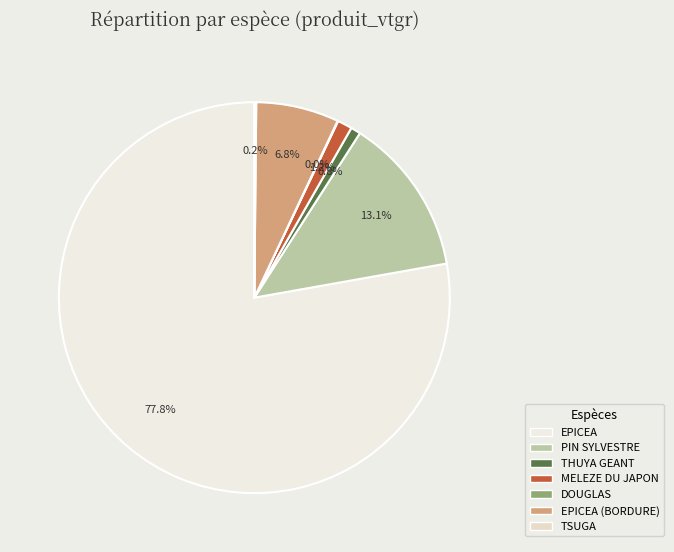

How many slices are in this pie chart?

7